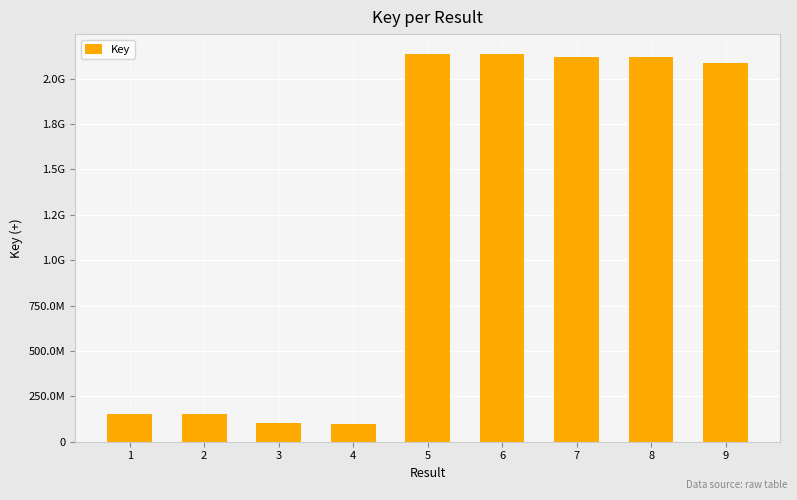

Does the chart contain any negative values?

No